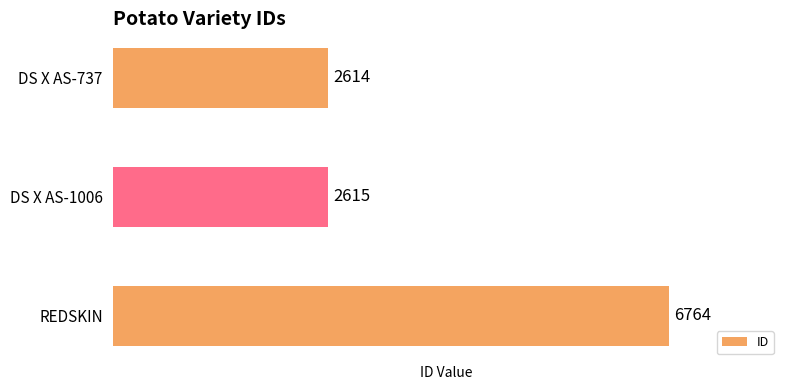

Does the chart contain stacked bars?

No